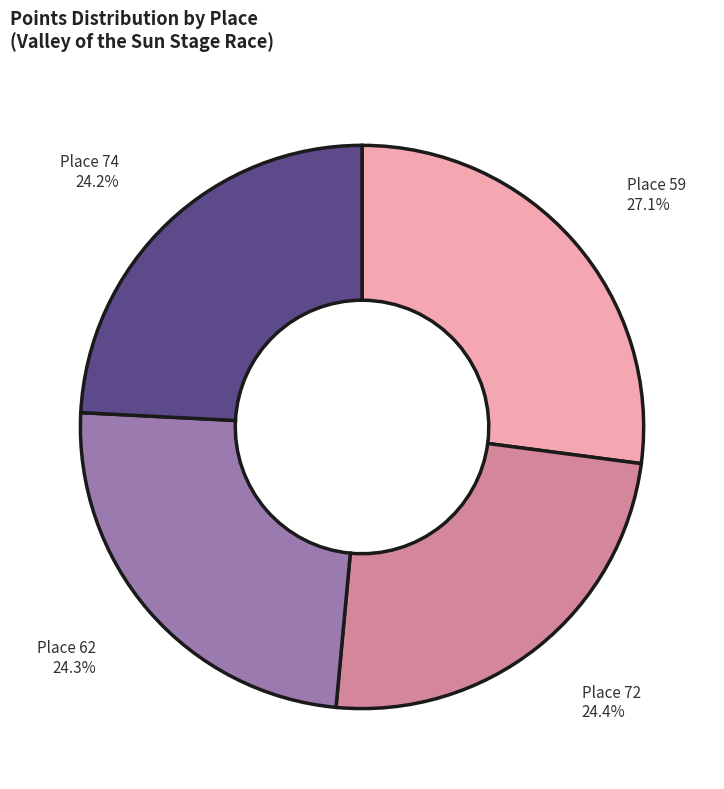

What is the ratio of the value at Place 59 to the value at Place 74?

1.1